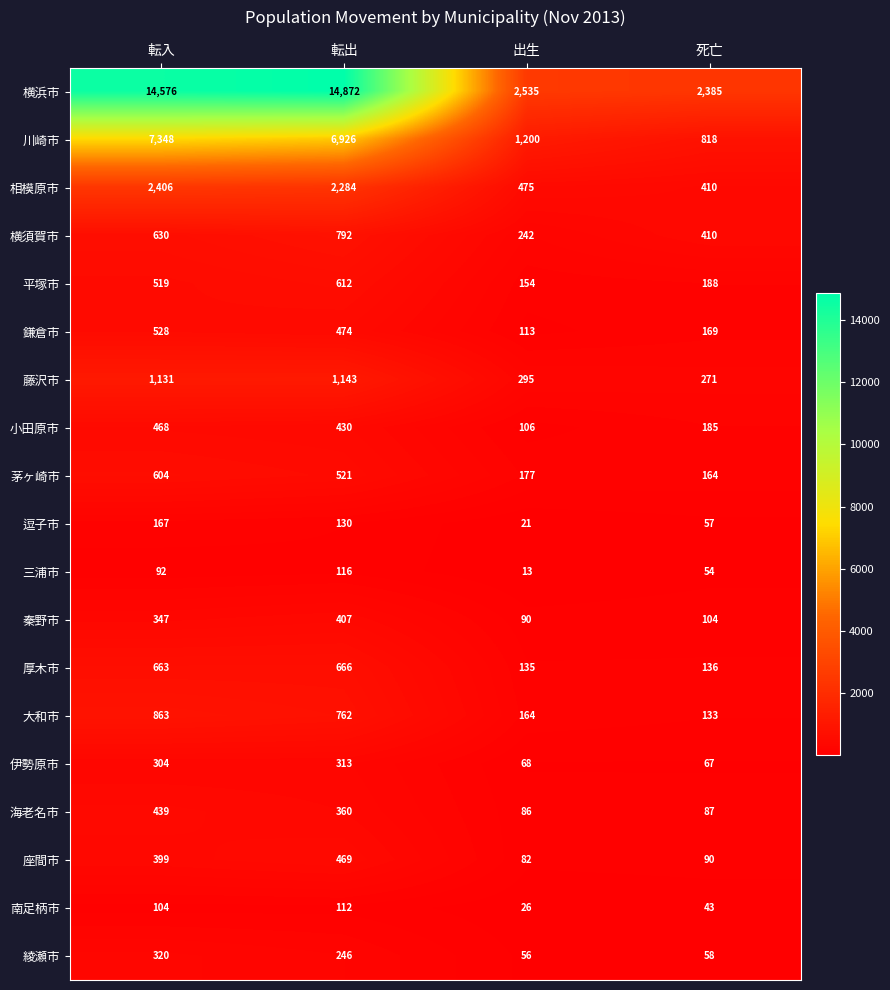

True or false: 秦野市 has a value of 38 at 死亡.

False